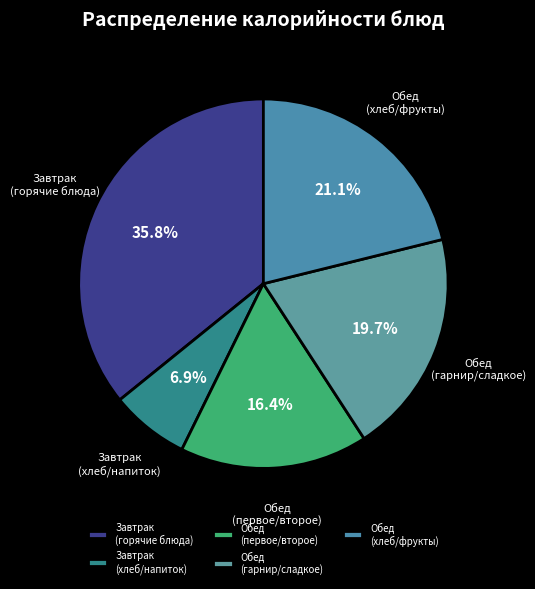

Approximately how many times larger is the value at Обед (хлеб/фрукты) compared to Завтрак (хлеб/напиток)?

3.1